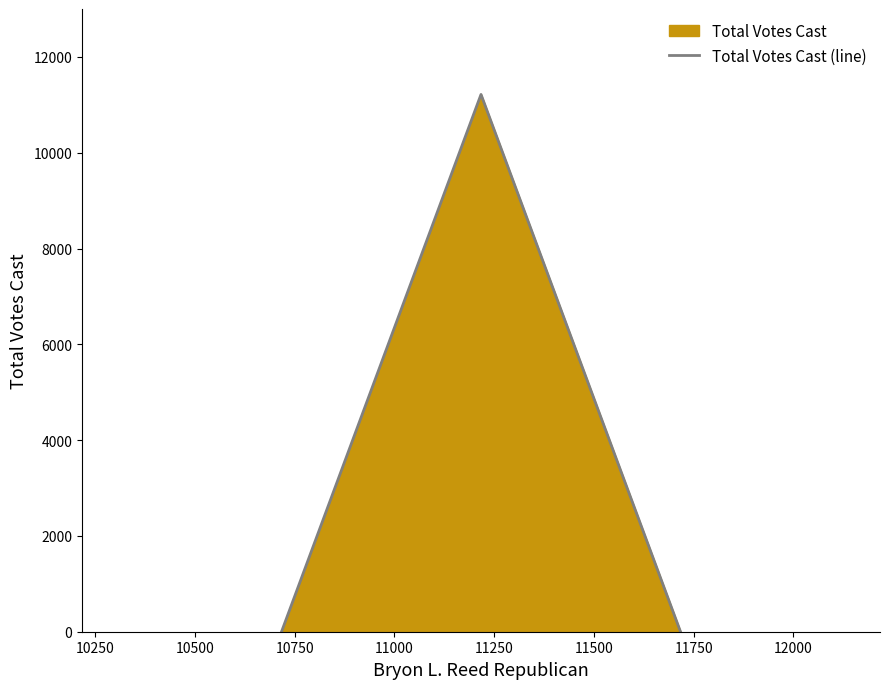

What is the maximum value shown in the chart?

11217